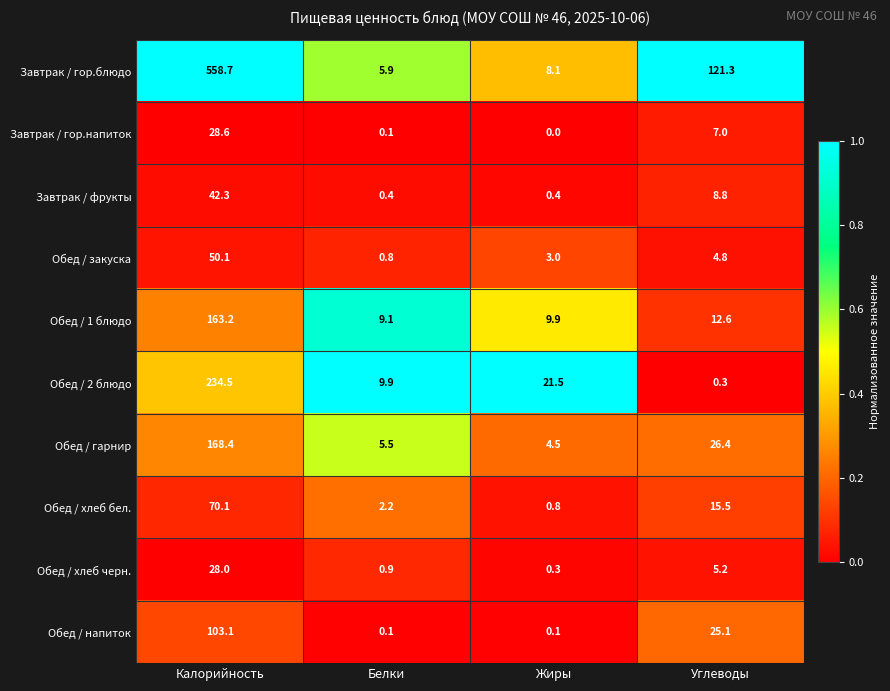

List the labels in order of Обед / хлеб черн. value, largest first.

Калорийность, Углеводы, Белки, Жиры